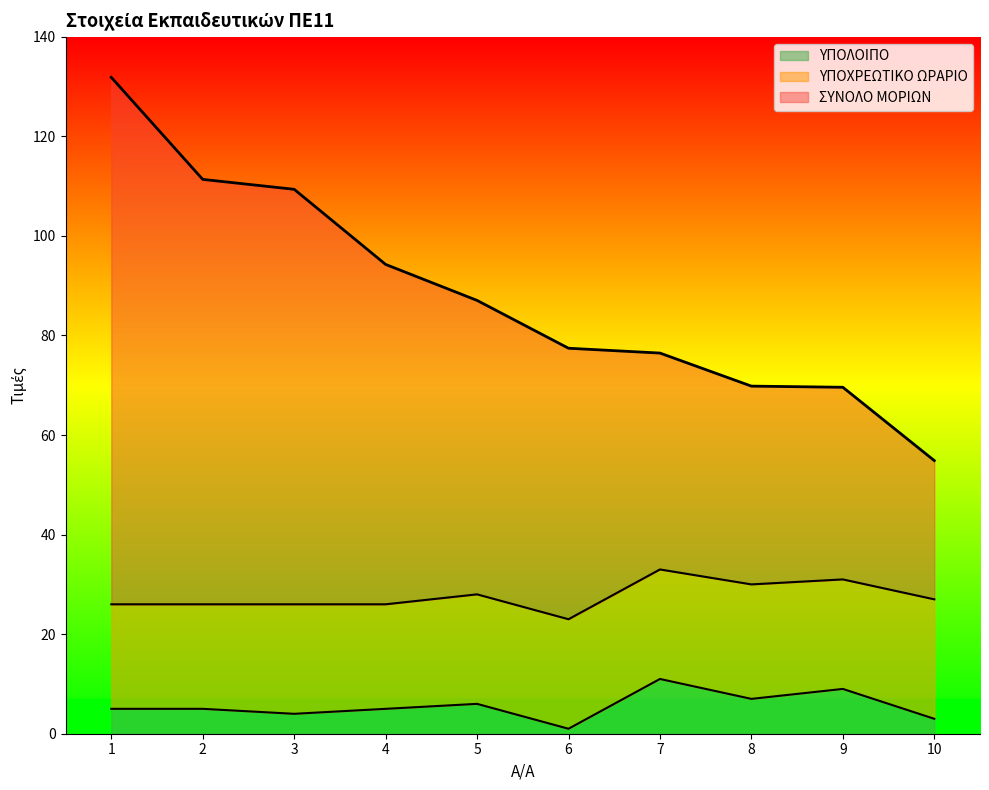

What is the value of the ΥΠΟΛΟΙΠΟ point at the 6th from the left?

1.0